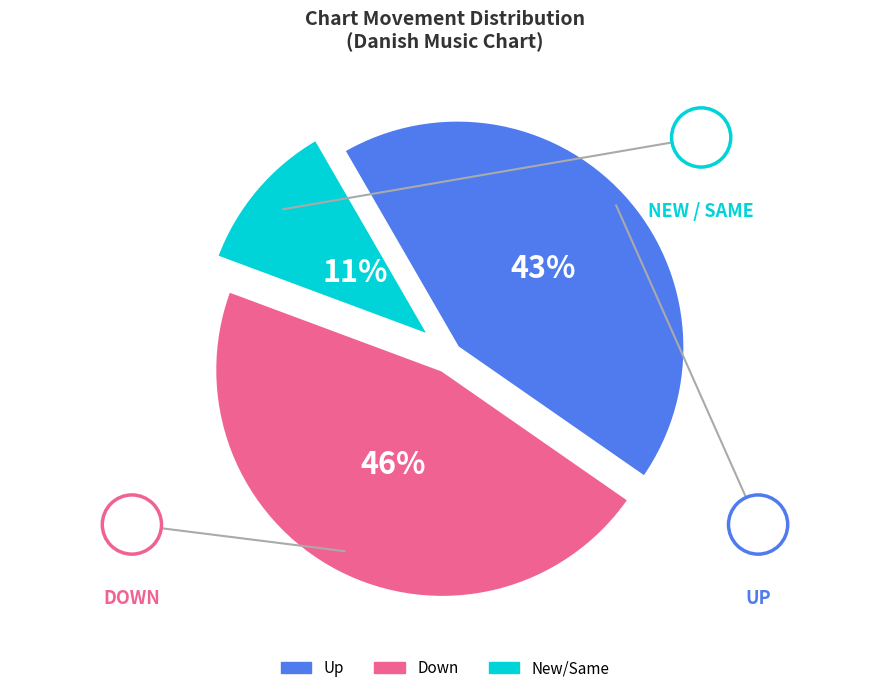

Is the sum of New/Same and Up greater than half?

Yes